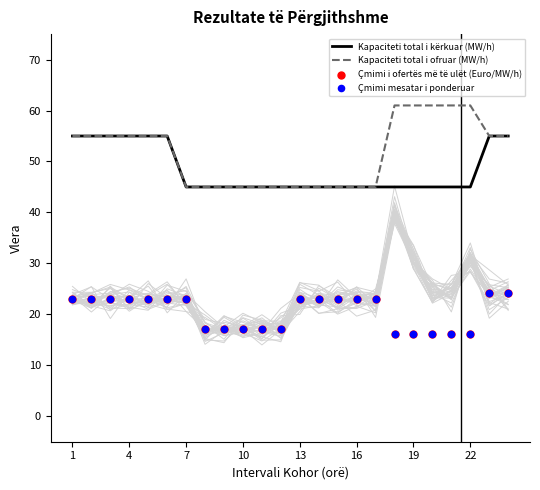

What is the lowest value of the Kapaciteti total i kërkuar (MW/h) series?

45